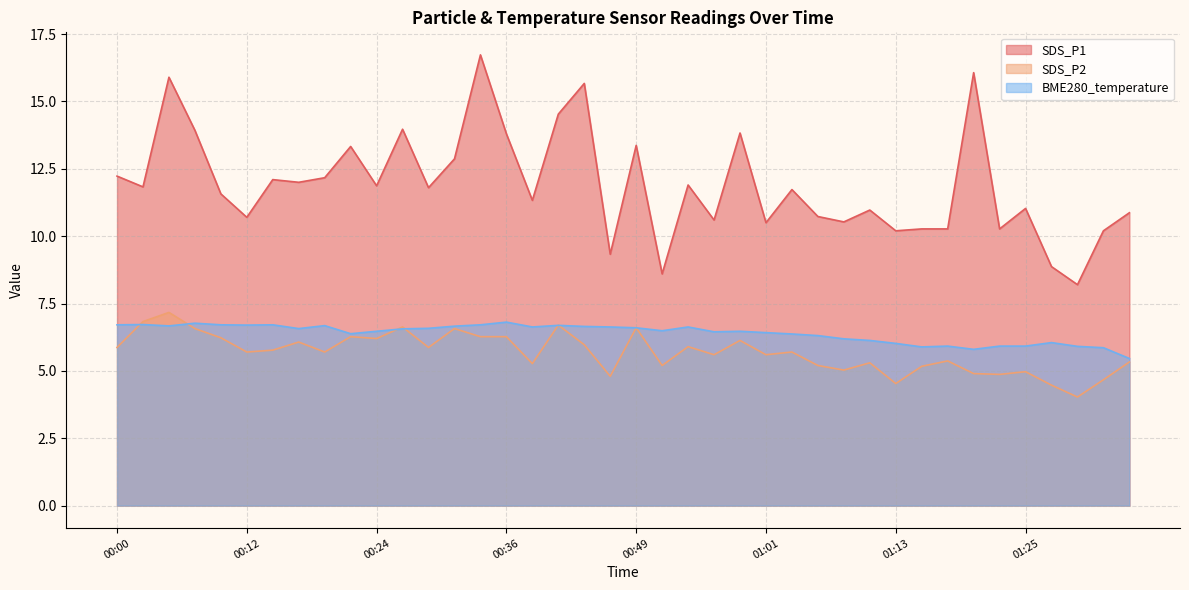

How many series are shown in this chart?

3